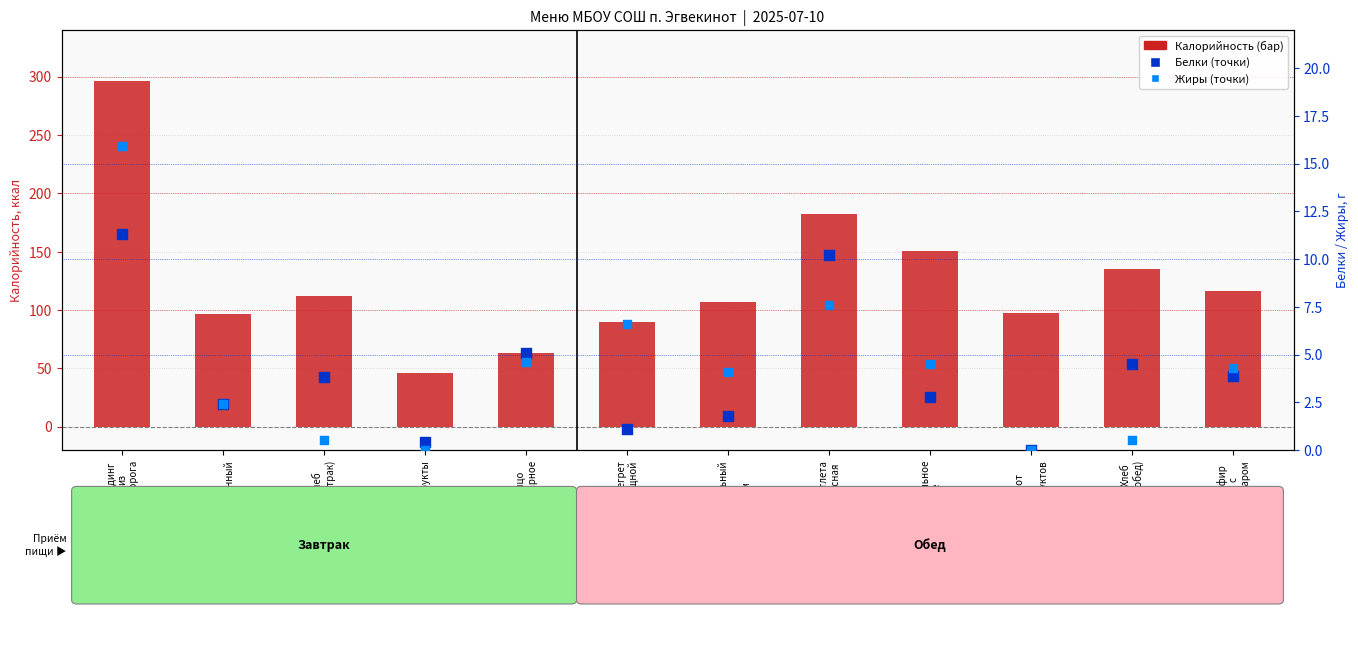

Which series reaches the minimum Y coordinate?

Белки